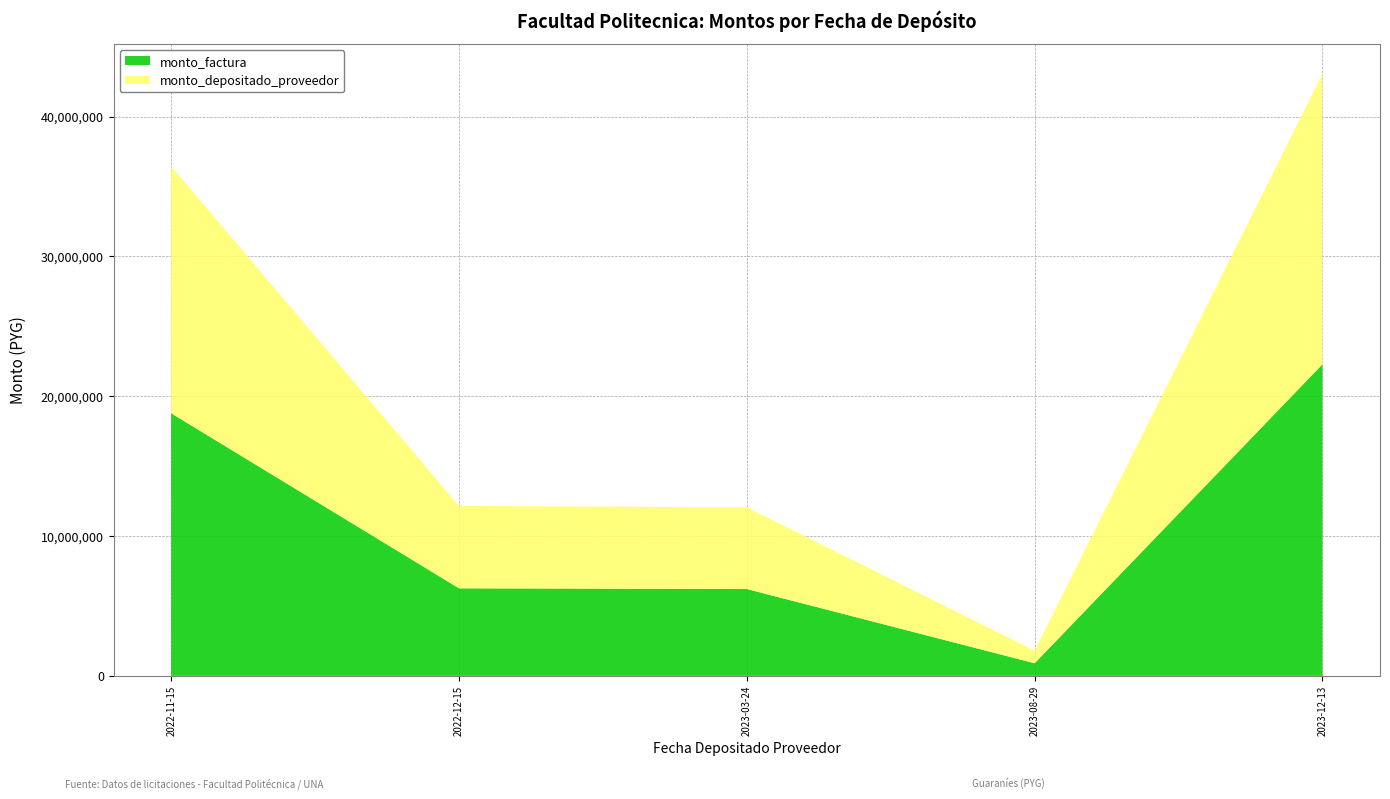

At which category is the sum across all series the highest?

2023-12-13